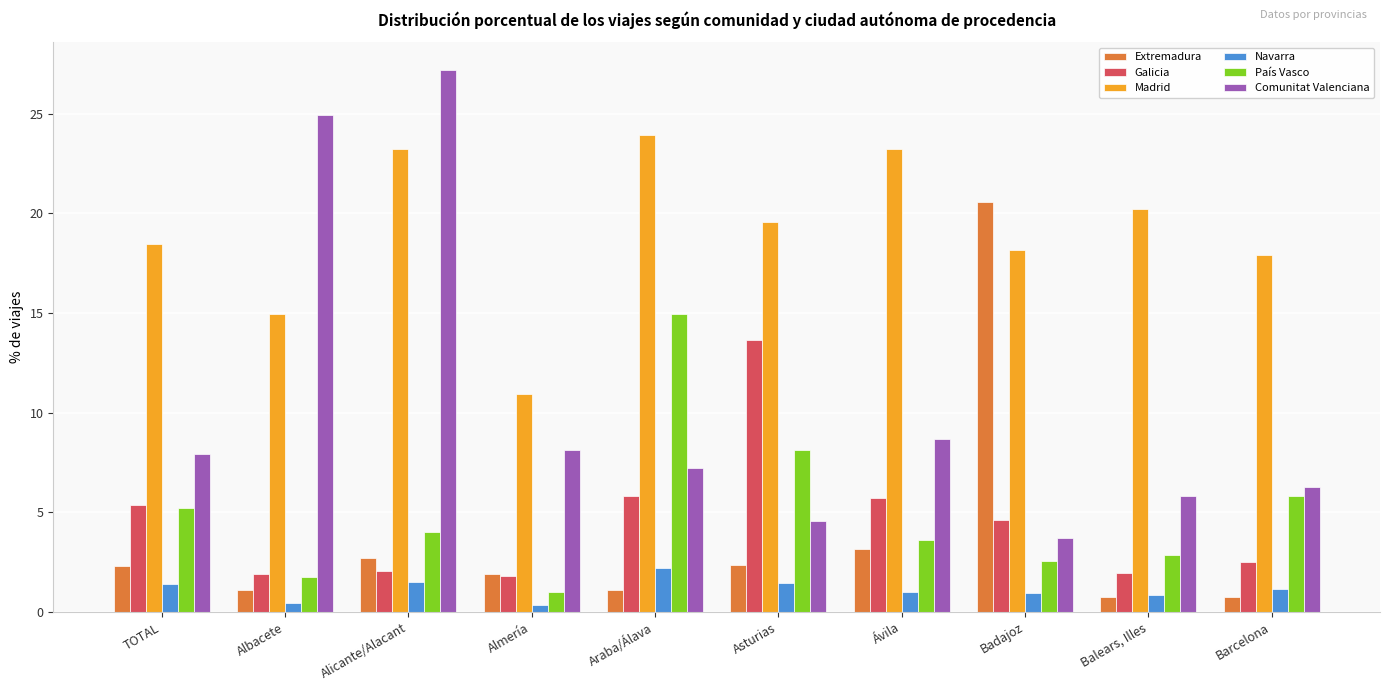

Rank the series at Alicante/Alacant from lowest to highest value.

Navarra, Galicia, Extremadura, País Vasco, Madrid, Comunitat Valenciana